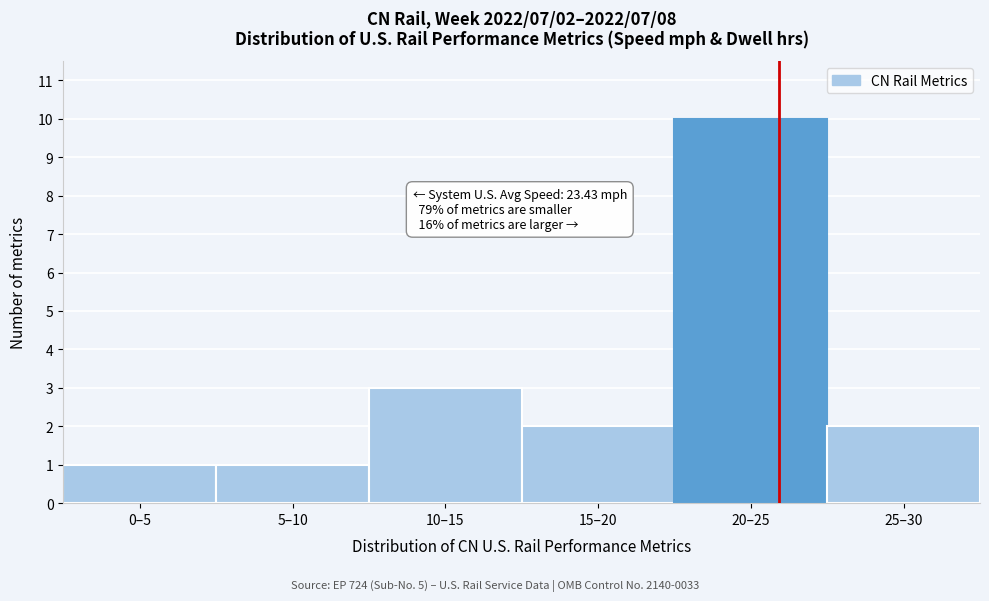

Reading right to left, extract all data points from this chart.

25–30=2	20–25=10	15–20=2	10–15=3	5–10=1	0–5=1